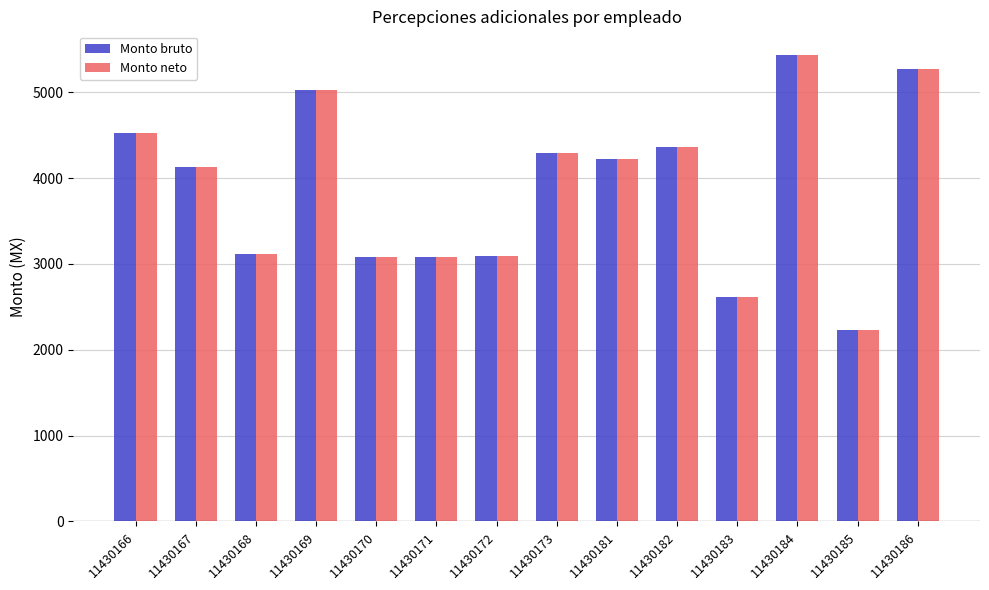

The Monto bruto series shows 4527.2 at 11430166. True or false?

True